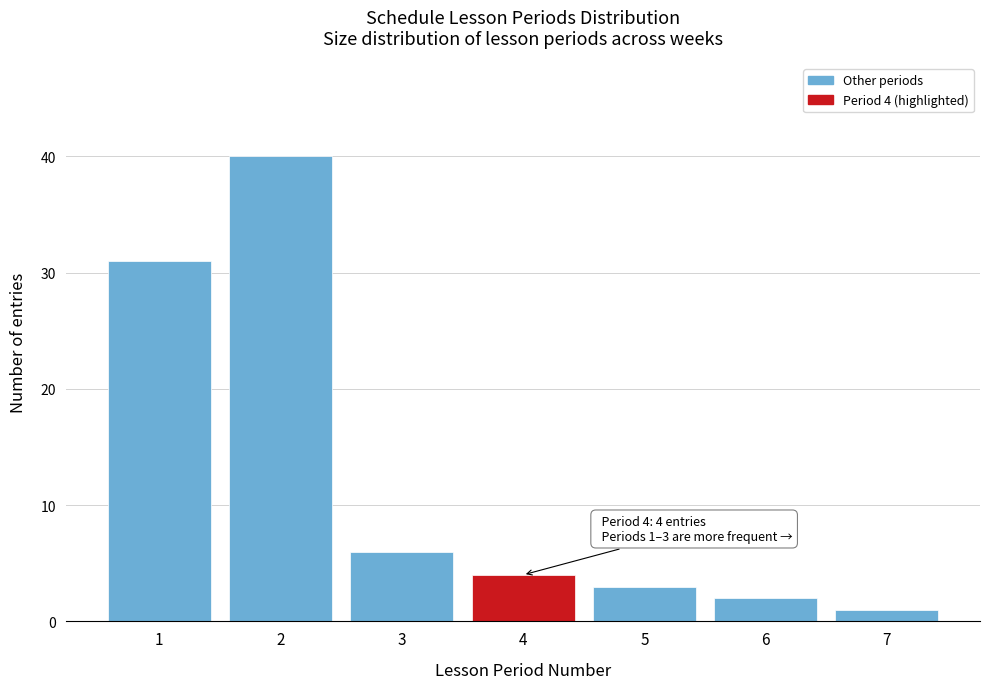

Reading right to left, extract all data points from this chart.

1	2	3	4	6	40	31